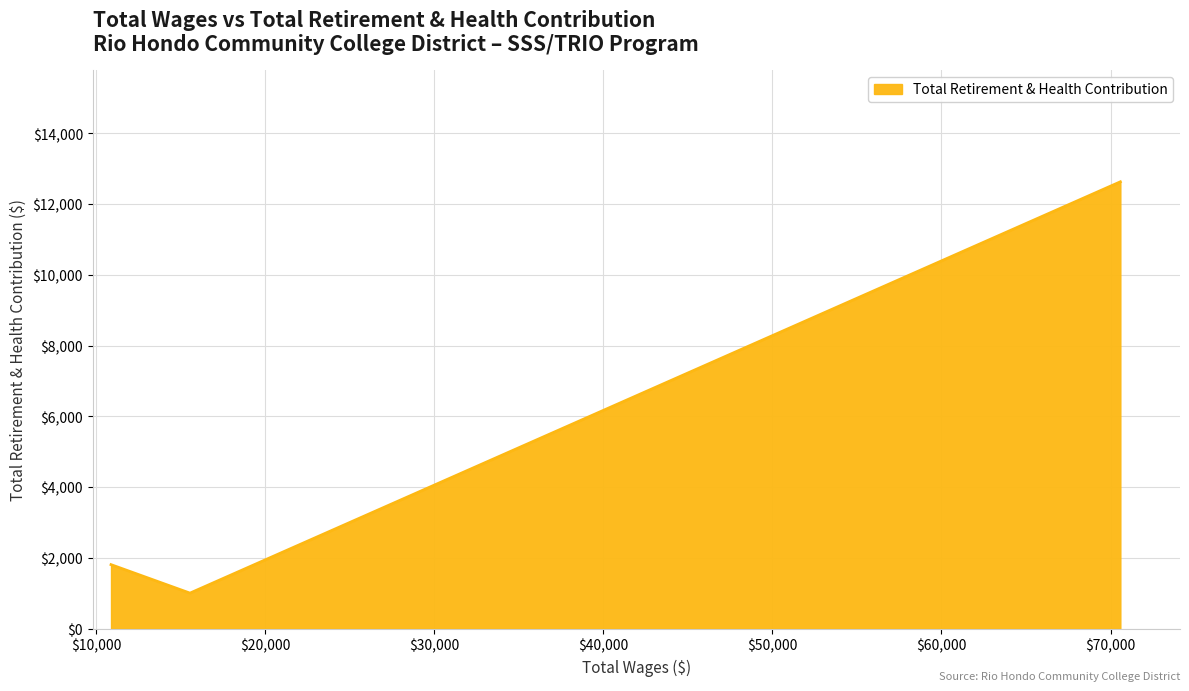

What is the smallest value displayed?

1006